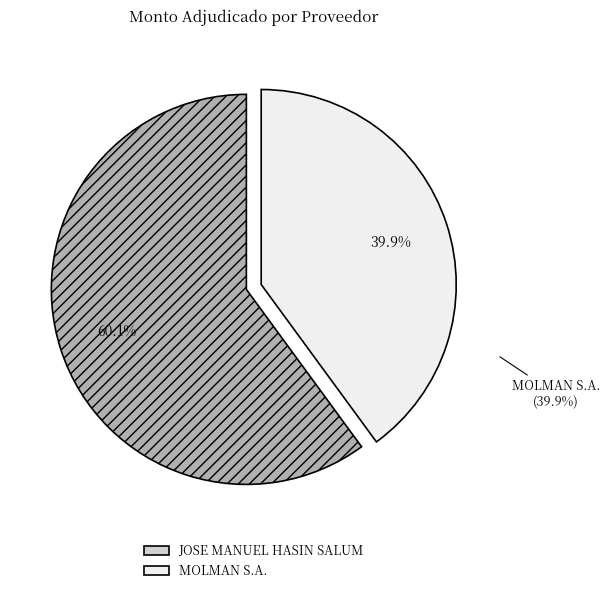

Does JOSE MANUEL HASIN SALUM represent more than half of the total?

Yes